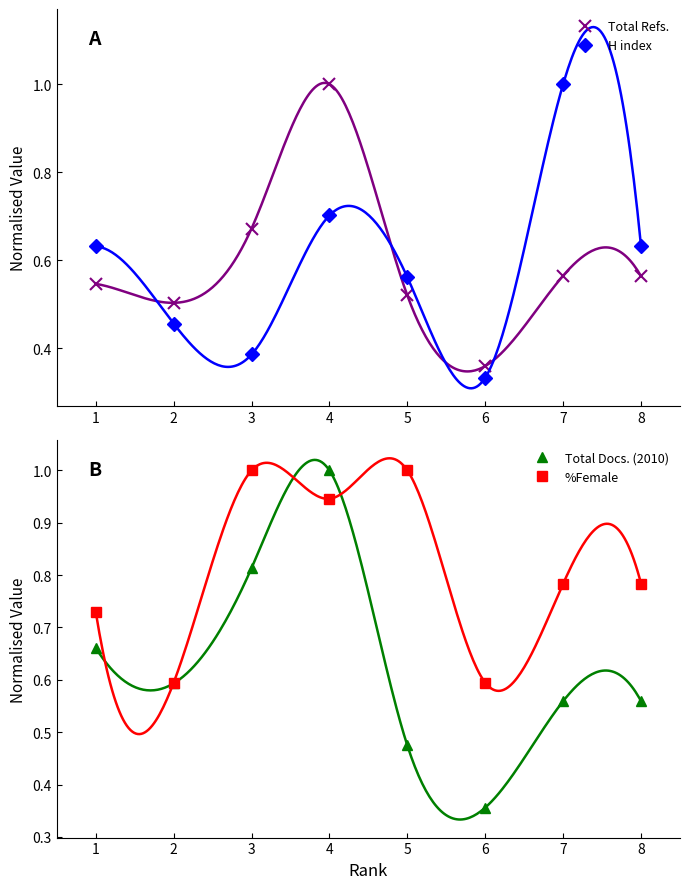

Which series has the largest total across all categories?

%Female